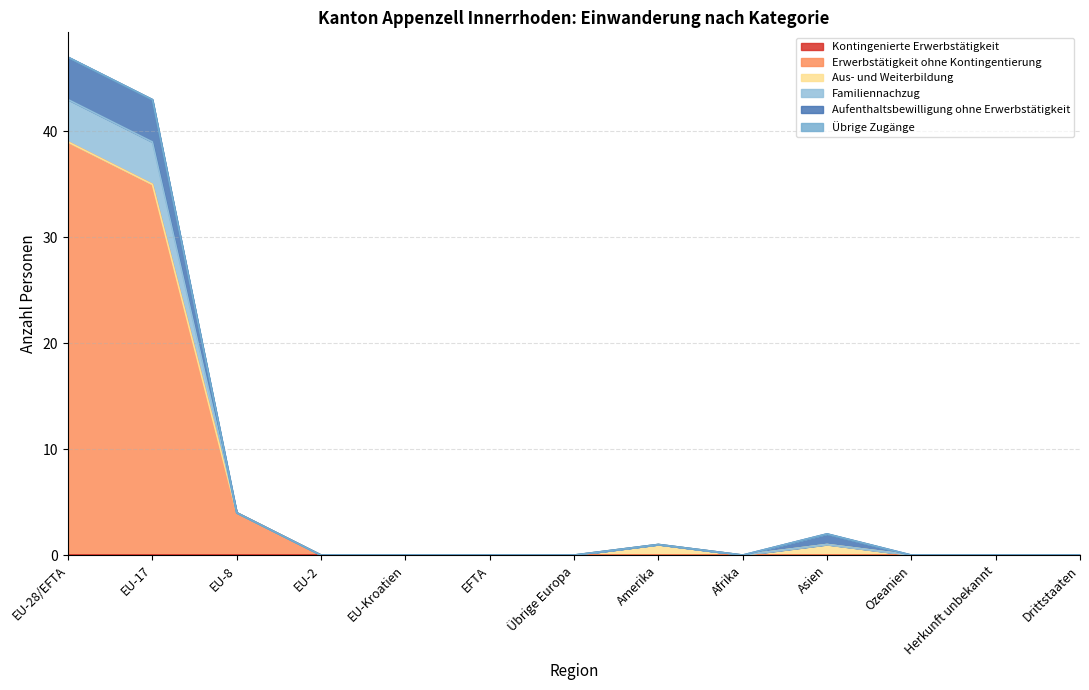

True or false: Erwerbstätigkeit ohne Kontingentierung has more than 0 points higher than both neighbors.

False